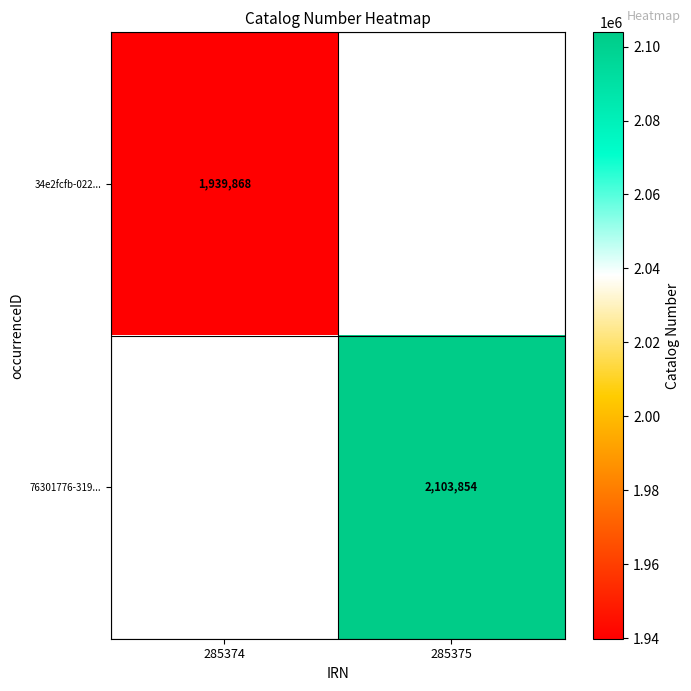

The 76301776-319... series shows 1455956 at 285375. True or false?

False